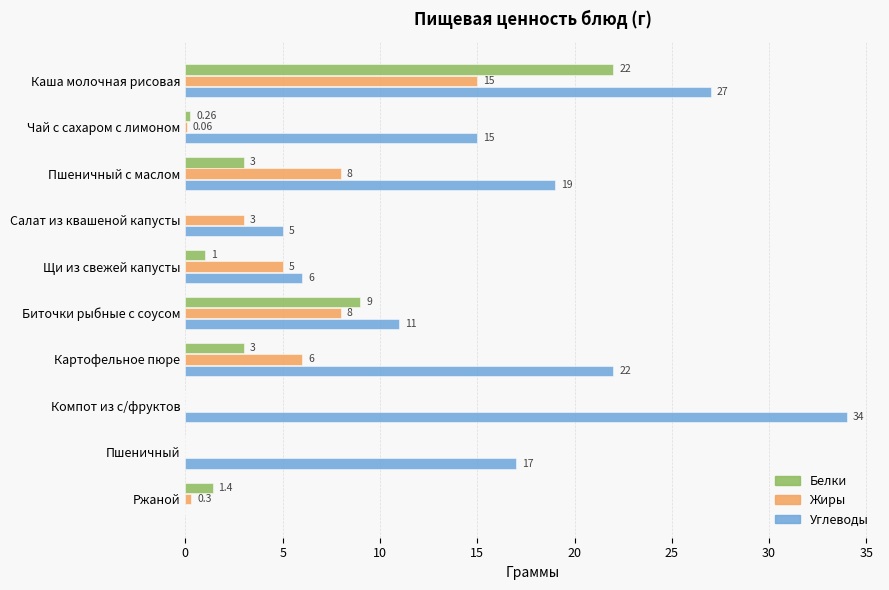

What is the sum of all Белки values?

39.7